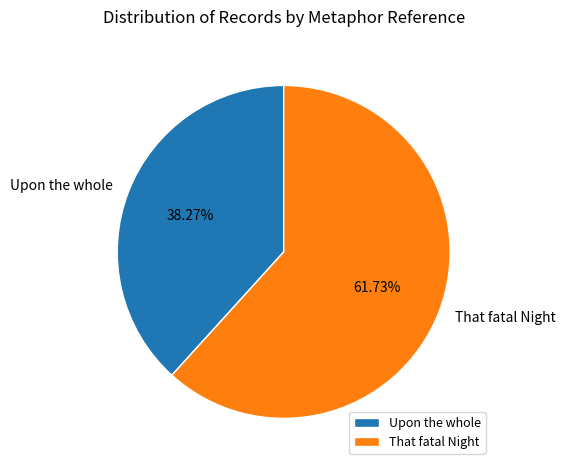

Which has a higher value, That fatal Night or Upon the whole?

That fatal Night